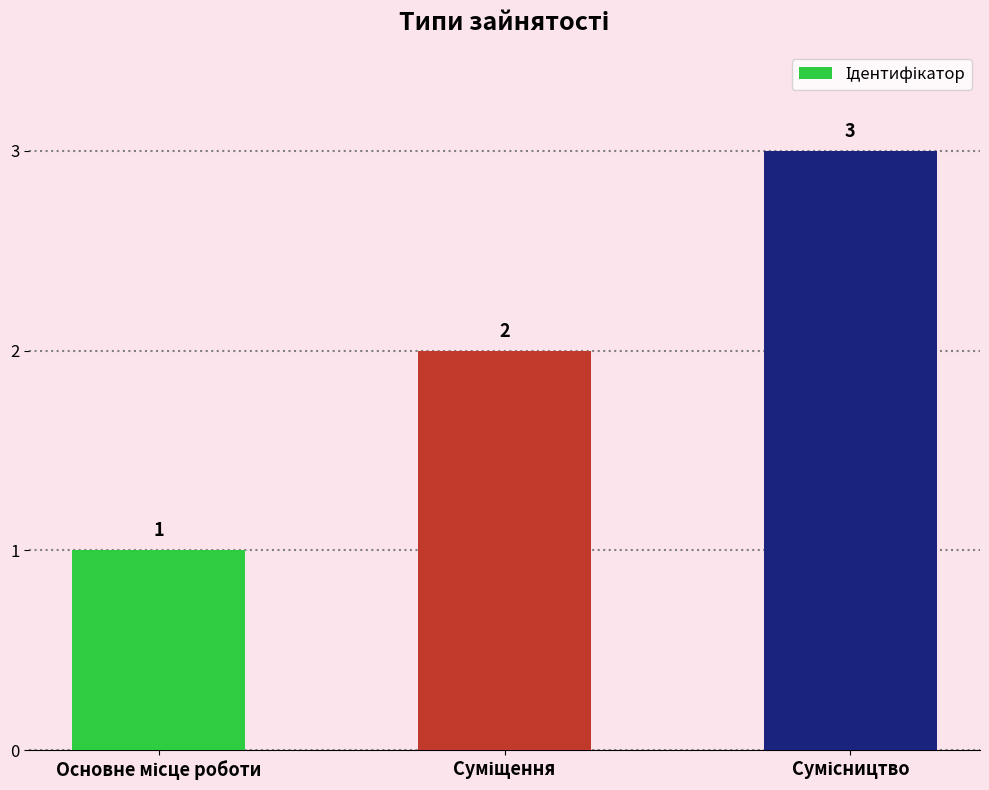

What is the value of the 1st bar from the left?

1